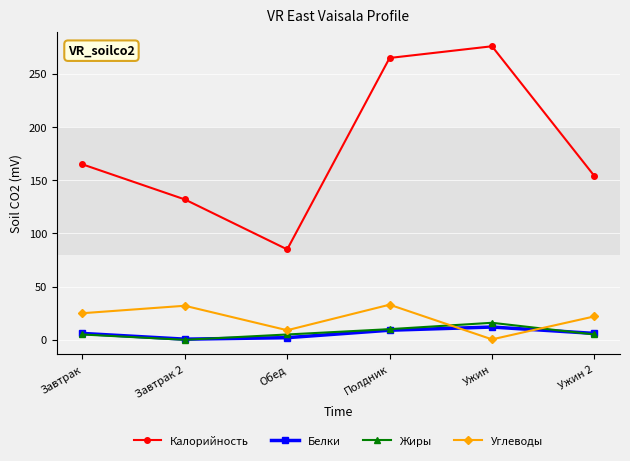

What is the difference between the maximum and minimum values in the Жиры series?

16.0